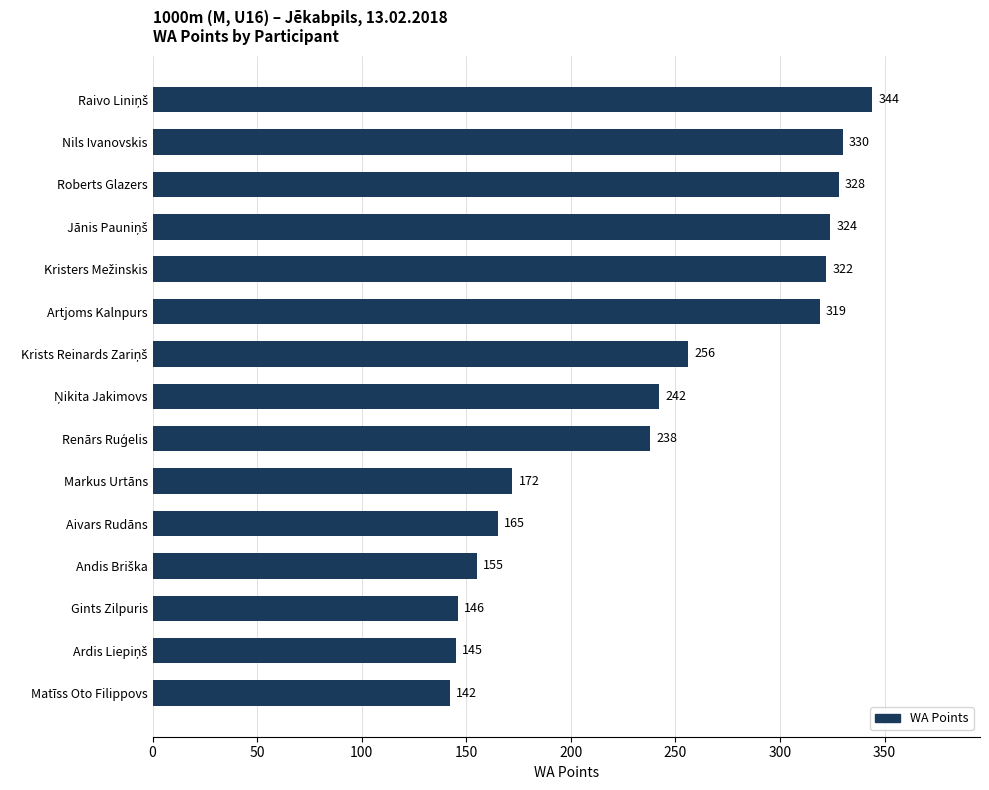

What value does the data have at Artjoms Kalnpurs, to the nearest 10?

320